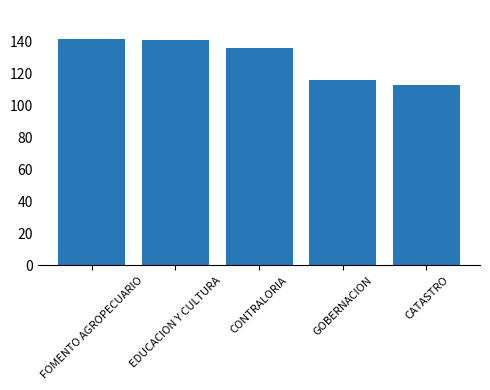

What is the sum of the values at GOBERNACION and EDUCACION Y CULTURA?

257